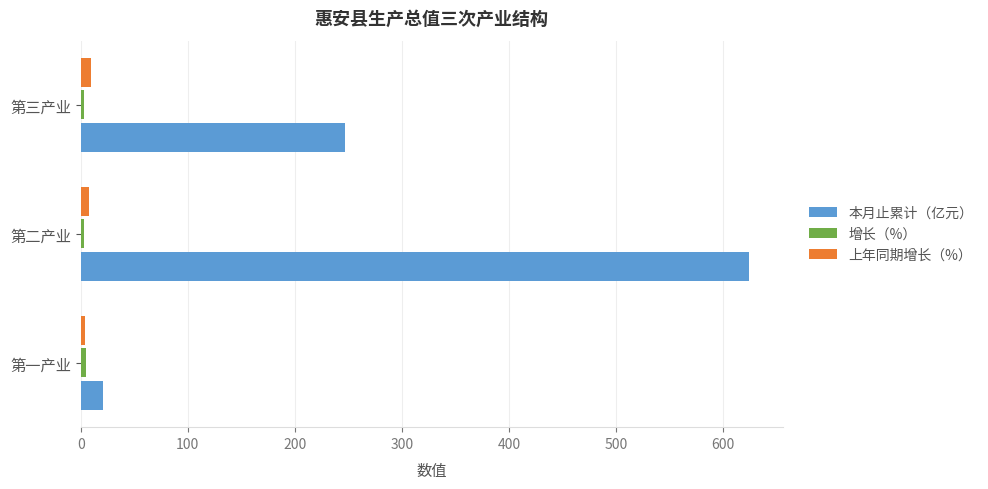

Which series has the largest total across all categories?

本月止累计（亿元）